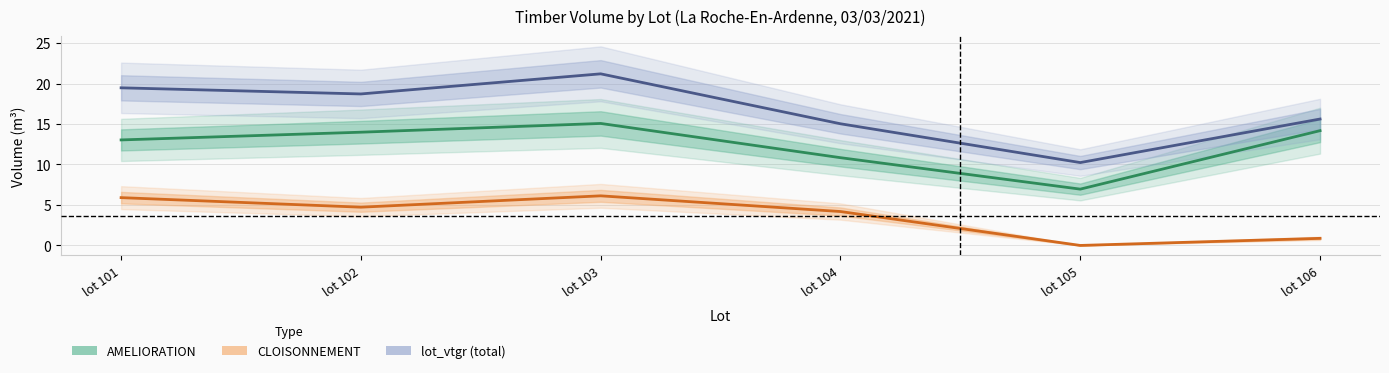

What is the difference between the maximum and minimum values in the lot_vtgr (total) series?

11.0